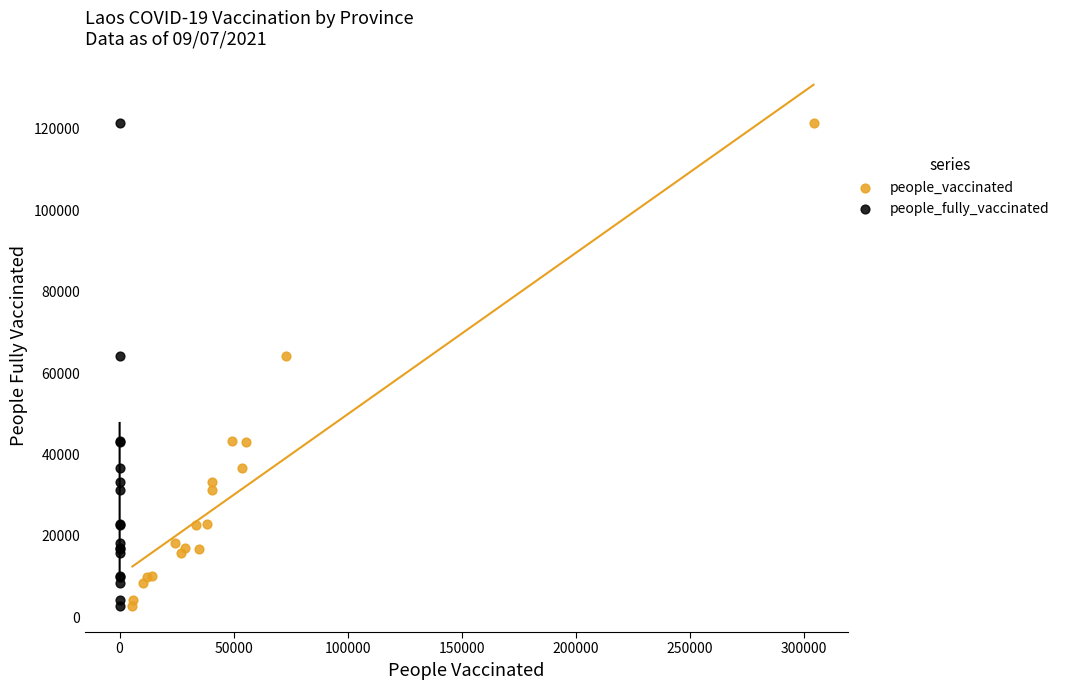

What are all the series names shown in the legend?

people_vaccinated, people_fully_vaccinated